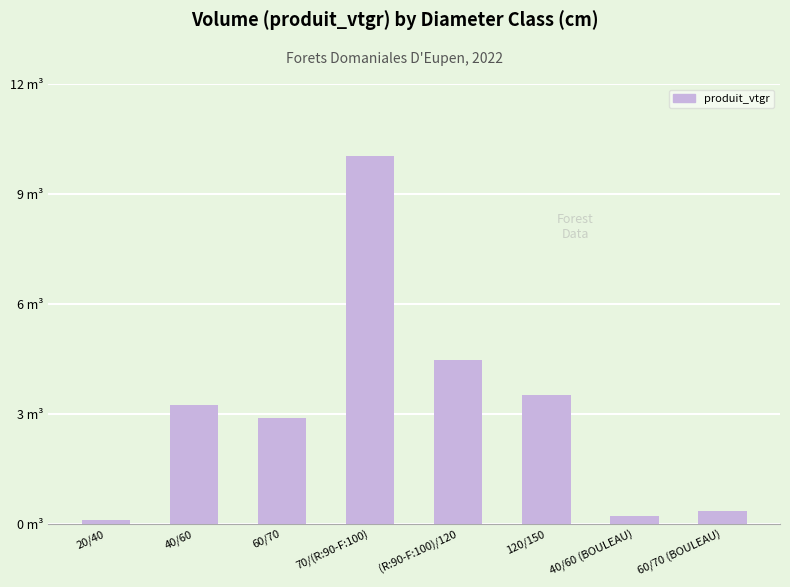

Reading left to right, what are all the values shown in this chart?

0.1	3.3	2.9	10.0	4.5	3.5	0.2	0.3